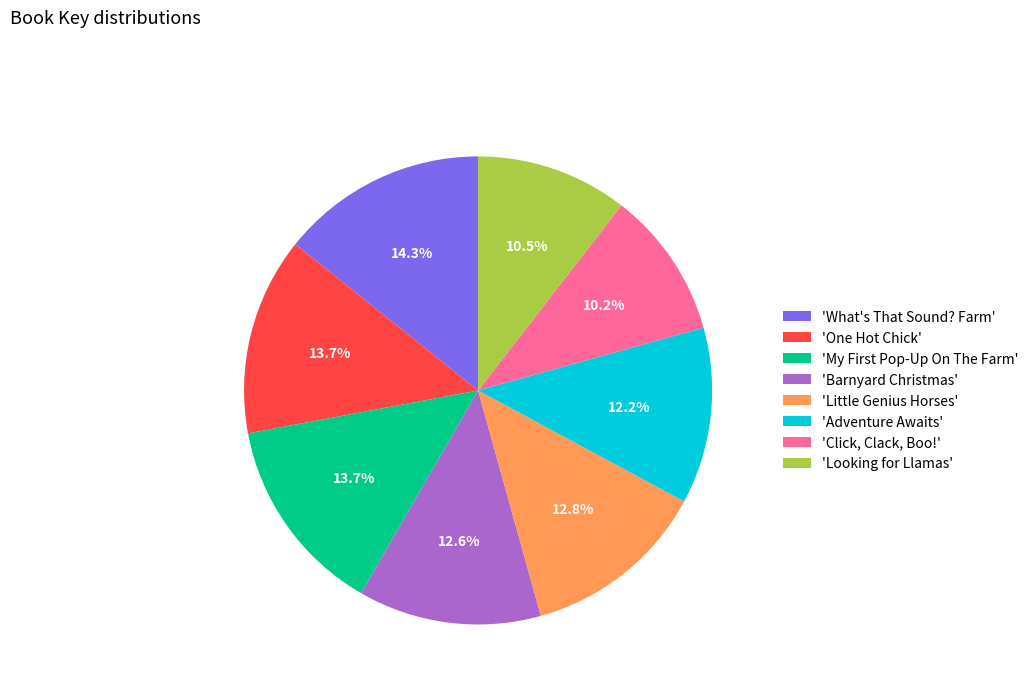

Combined, do 'What's That Sound? Farm' and 'Looking for Llamas' account for over 50%?

No